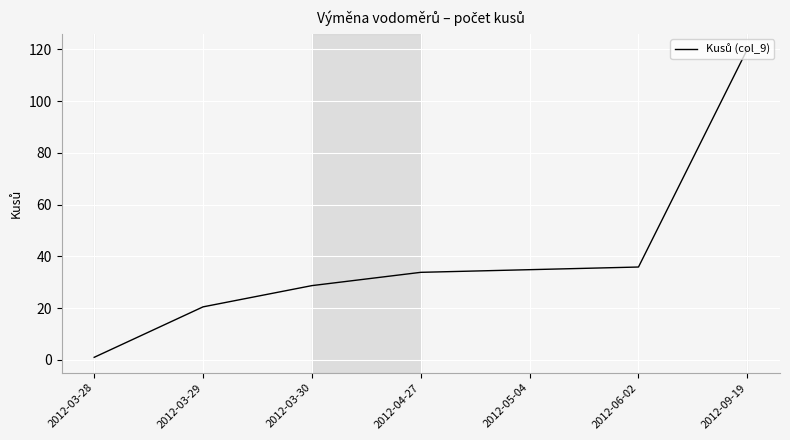

Reading right to left, what are all the values shown in this chart?

120.0	35.9	34.9	33.8	28.7	20.5	1.0